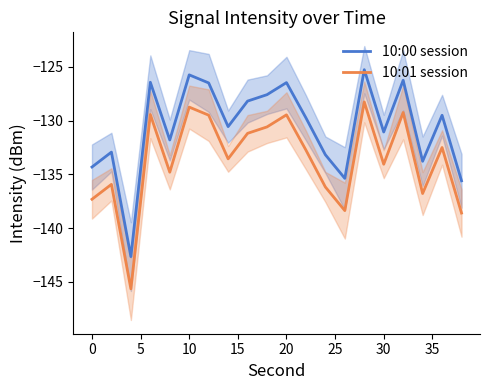

What are all the series names shown in the legend?

10:00 session, 10:01 session